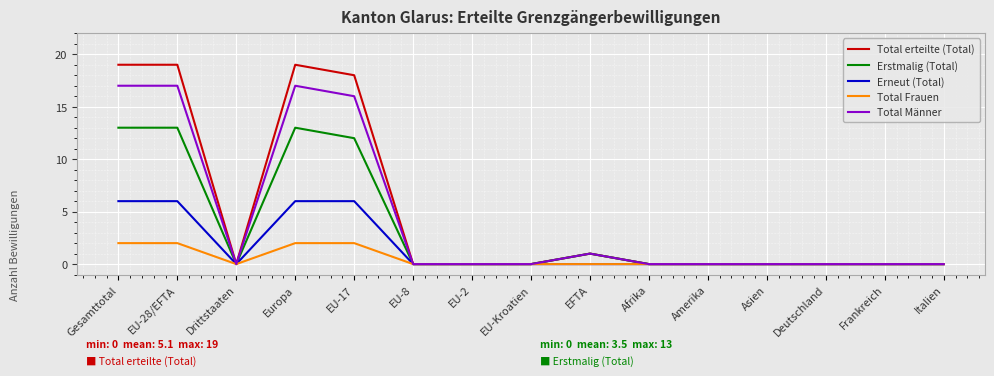

Which series has the largest total across all categories?

Total erteilte (Total)